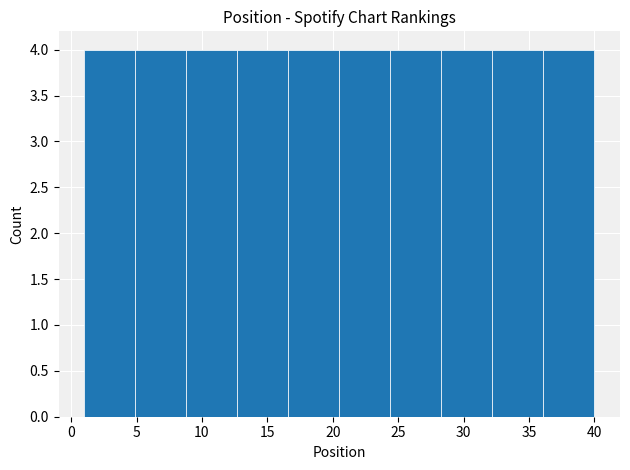

What is the height of the bar covering 16.6 to 20.5 on the x-axis? Neither the bar edges nor the heights are printed on the chart, so give them approximately, as read against the axes.

4